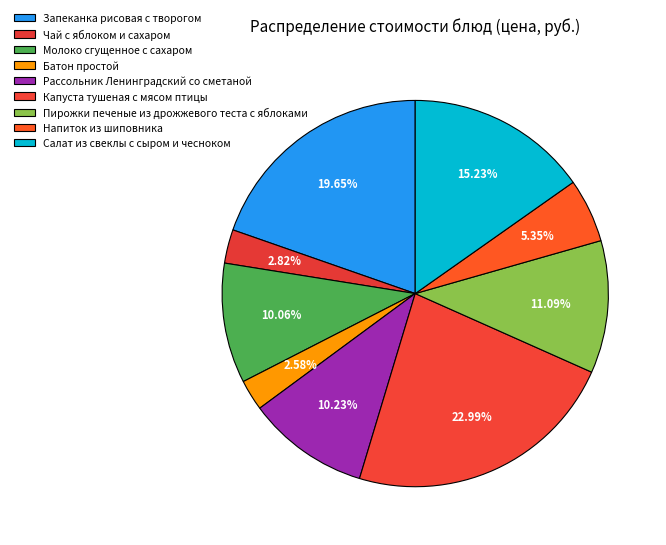

What percentage is the Салат из свеклы с сыром и чесноком slice, to the nearest percent?

15%